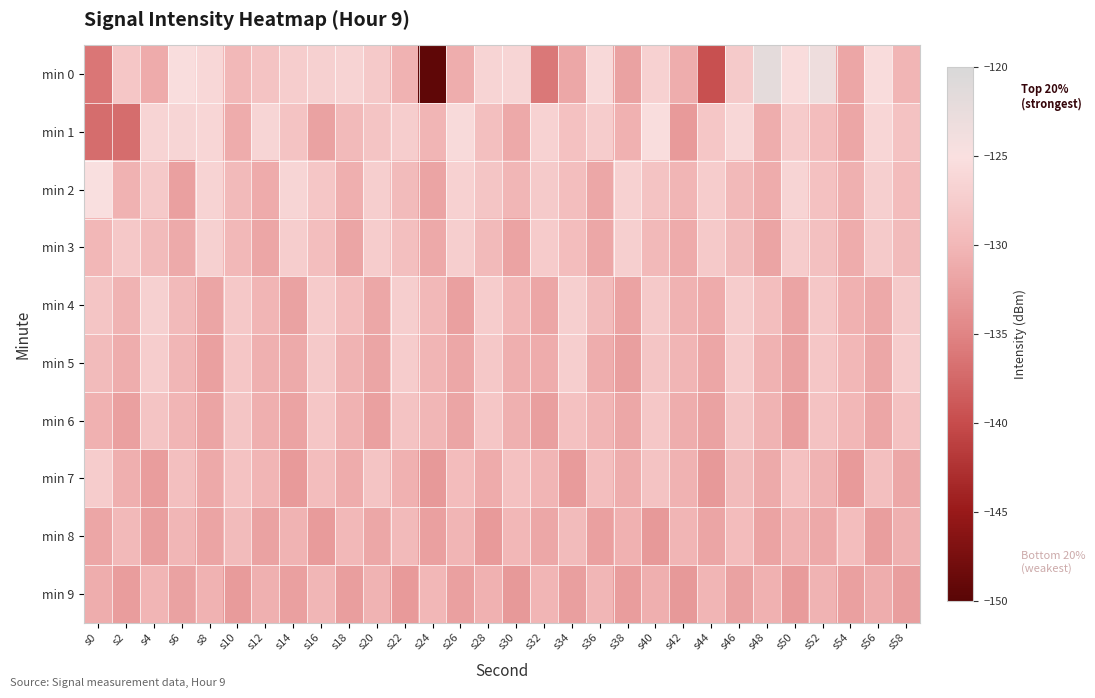

What is the minimum value shown in the chart?

-149.4